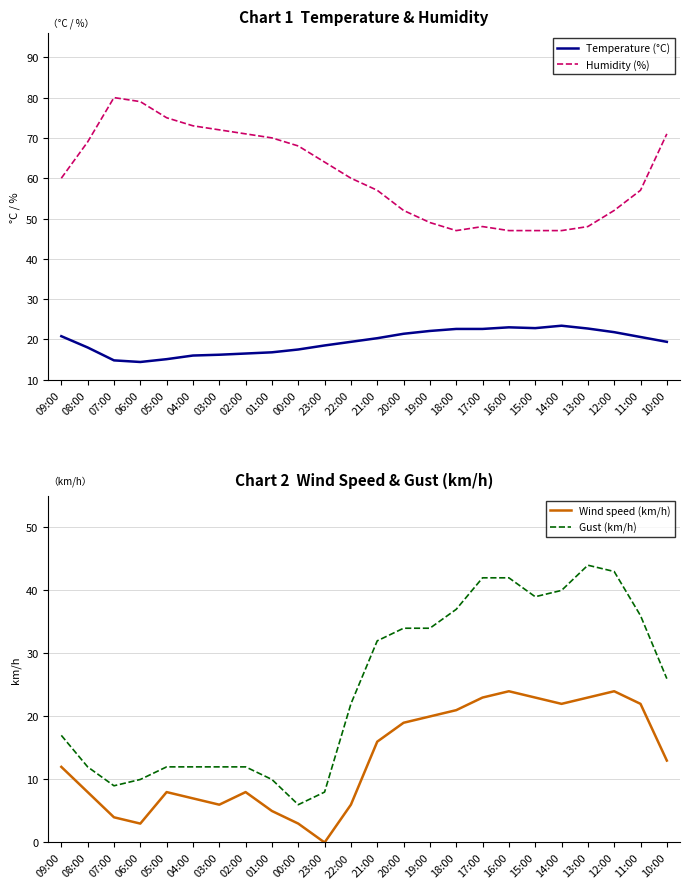

True or false: Humidity (%) has a value of 73.0 at 04:00.

True